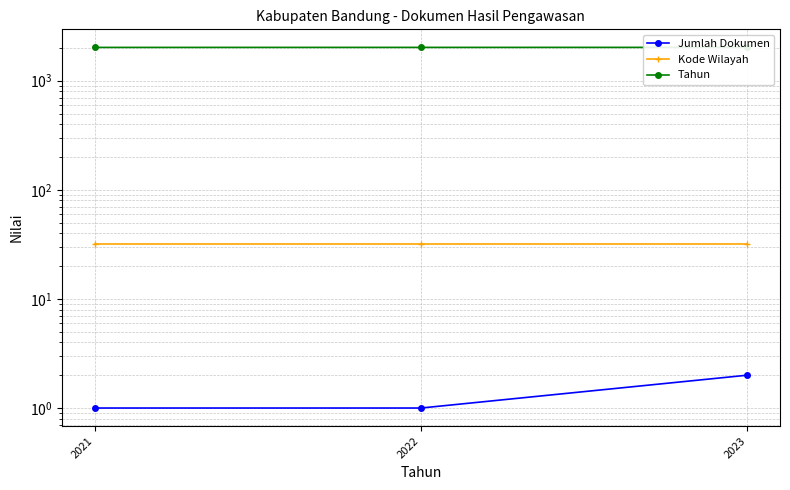

What are all the series names shown in the legend?

Jumlah Dokumen, Kode Wilayah, Tahun